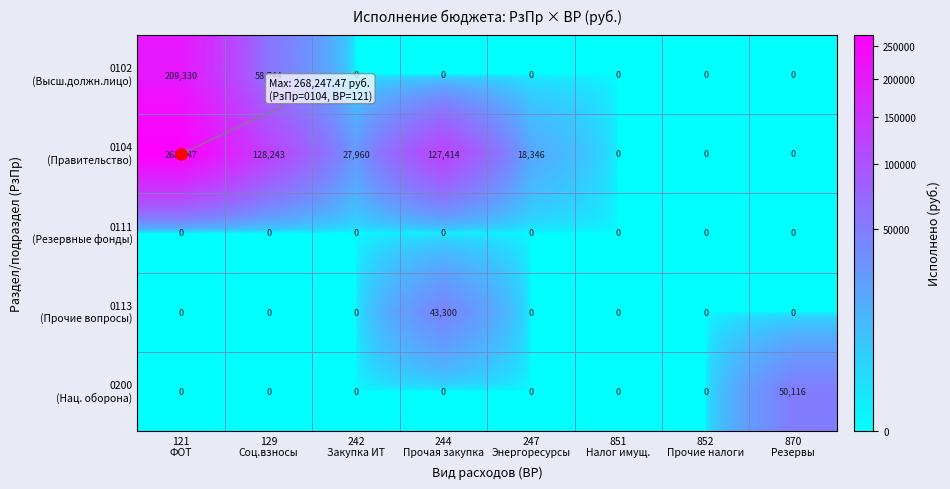

At how many categories does at least one series exceed 94283?

3